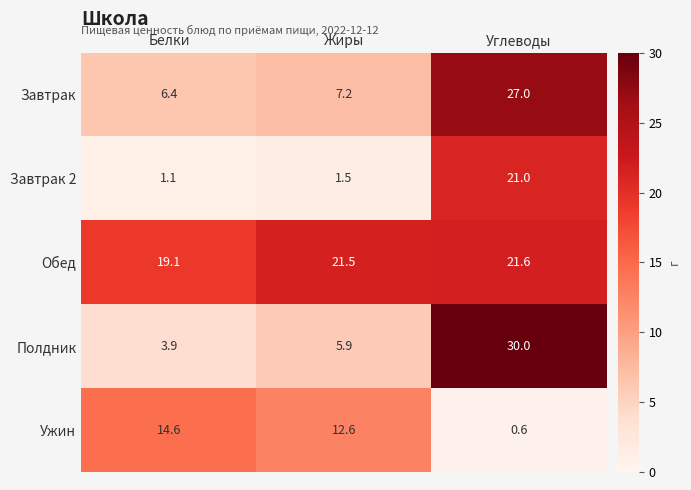

What is the spread (max minus min) of values at Углеводы?

29.4